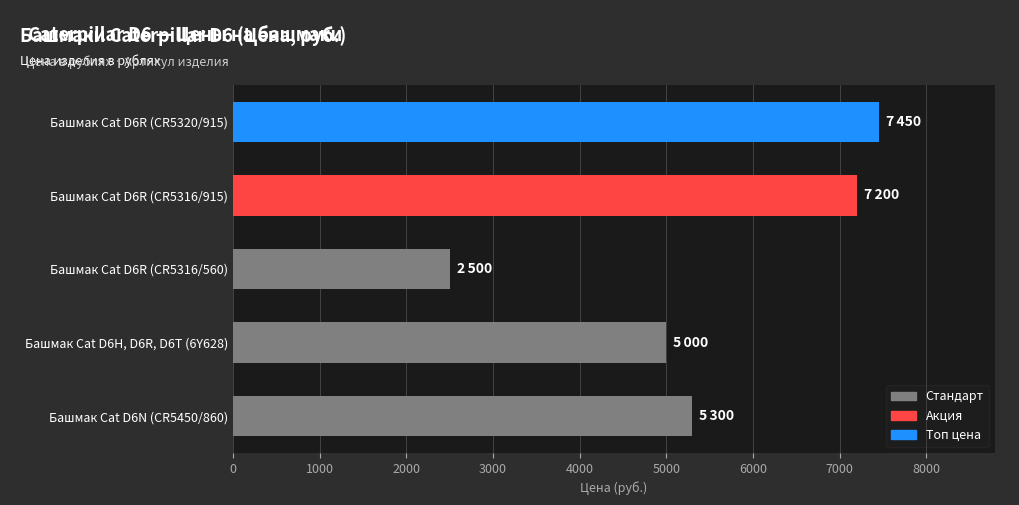

How many distinct data groups are displayed?

1